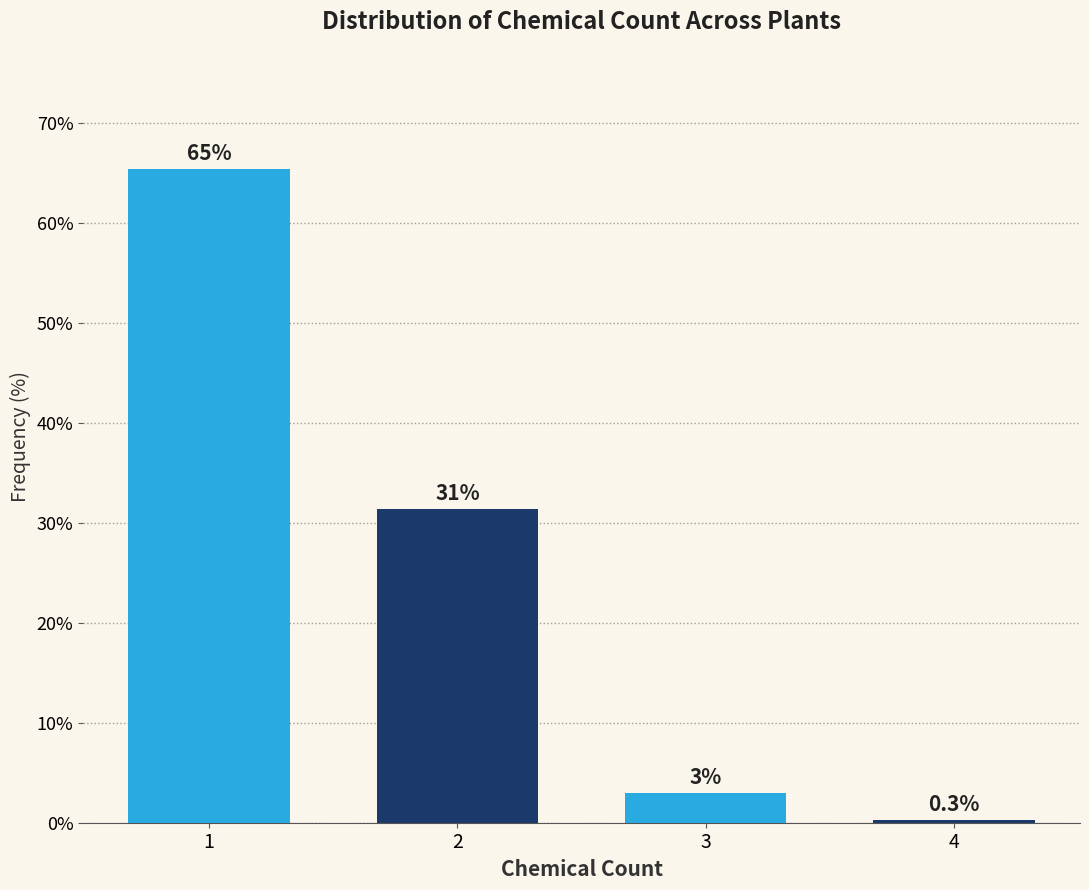

Reading left to right, extract all data points from this chart.

1=65.4	2=31.4	3=3.0	4=0.3